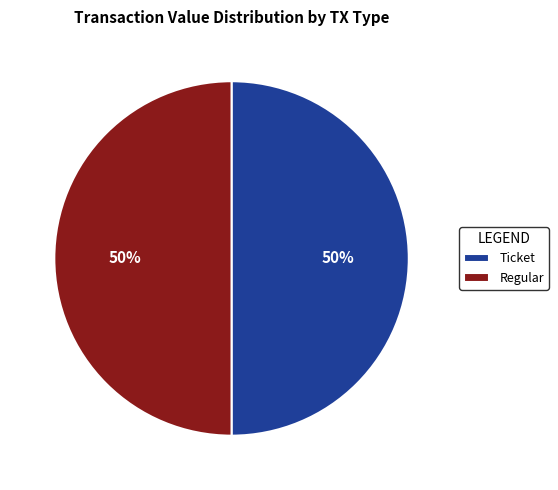

True or false: Ticket accounts for 50% of the total.

True